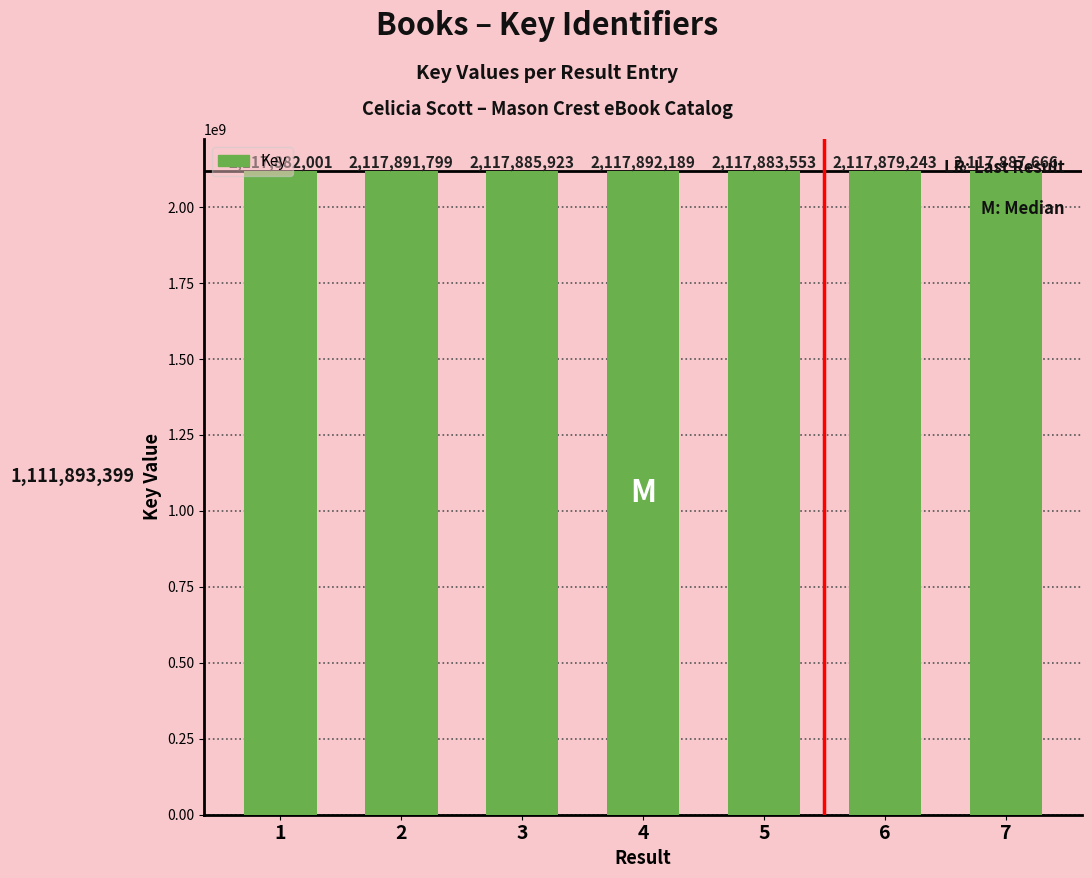

Which has a higher value, 7 or 1?

7